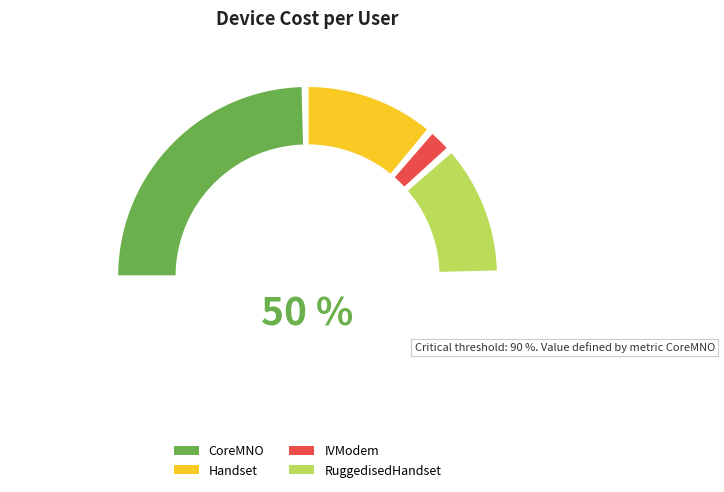

Is it true that RuggedisedHandset is 34% of the pie?

False